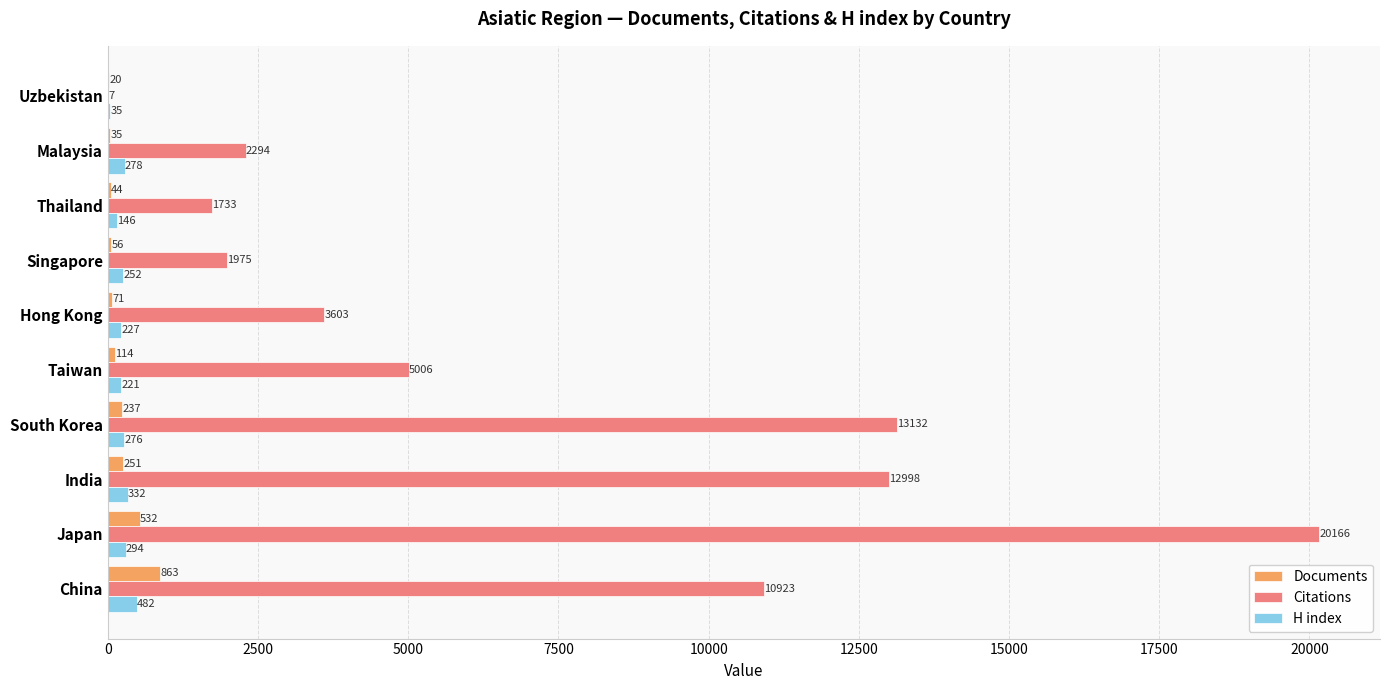

What is the sum of all Citations values?

71837